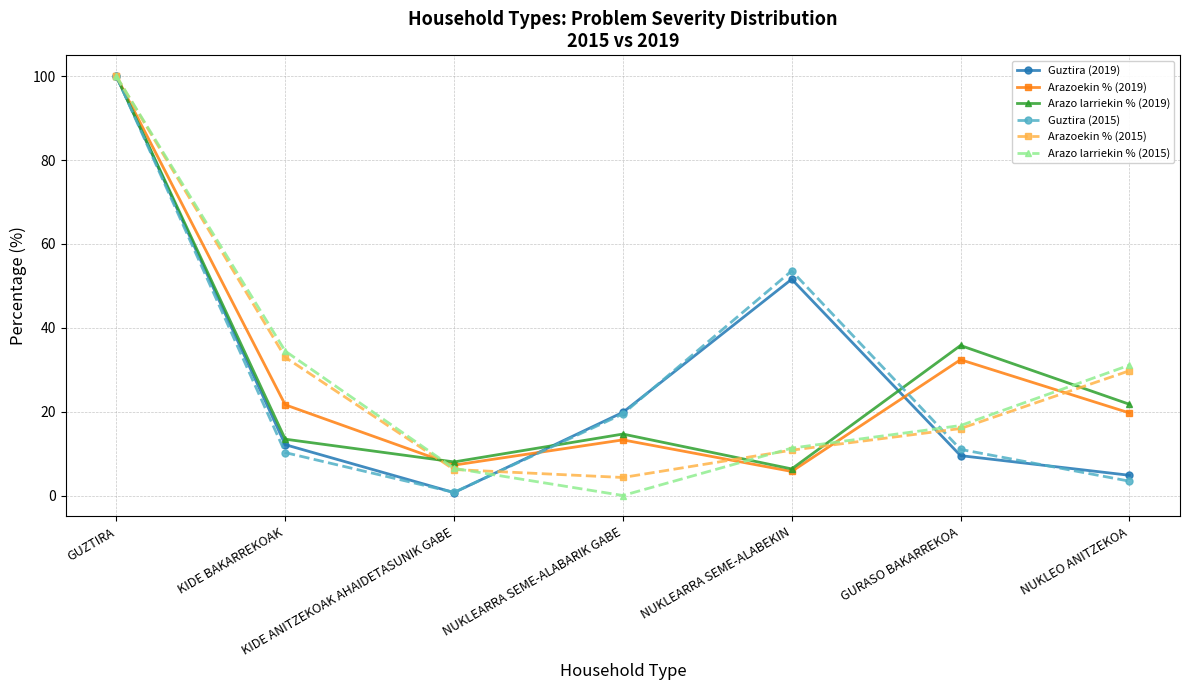

At which label does Arazoekin % (2015) first exceed 15?

GUZTIRA